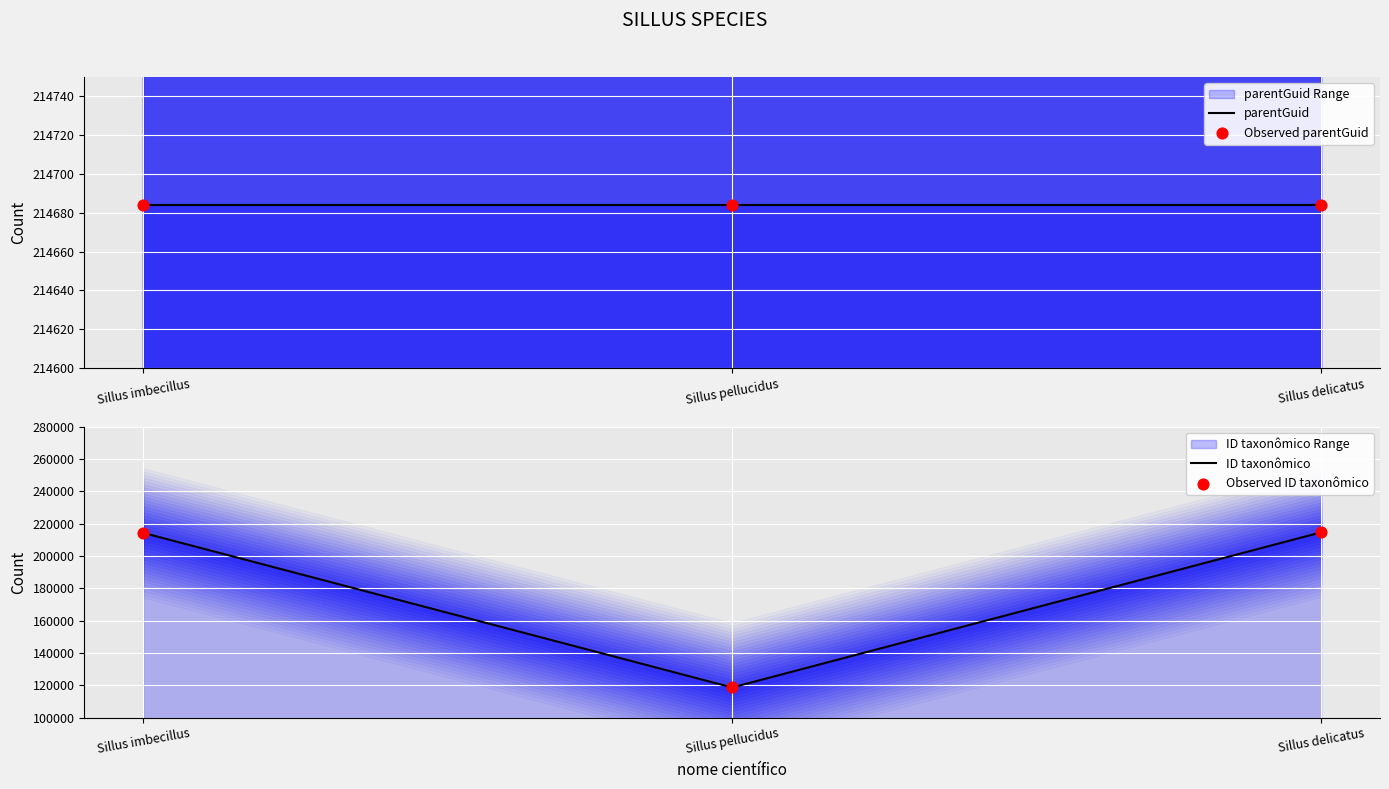

Which series has the widest spread of Y values?

ID taxonômico